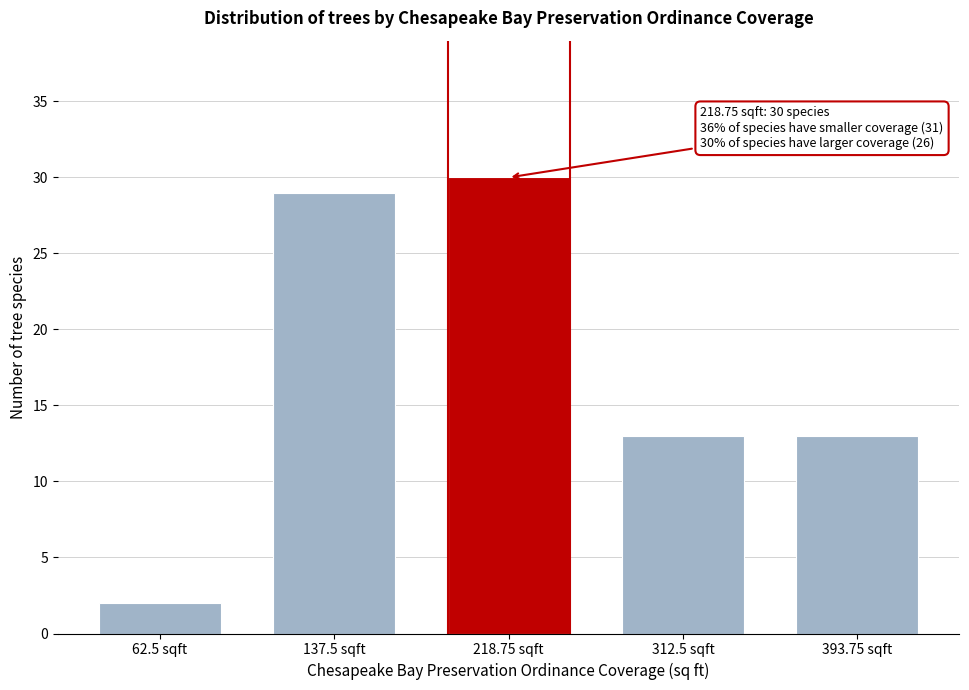

Reading right to left, list all the values displayed in this chart.

13	13	30	29	2